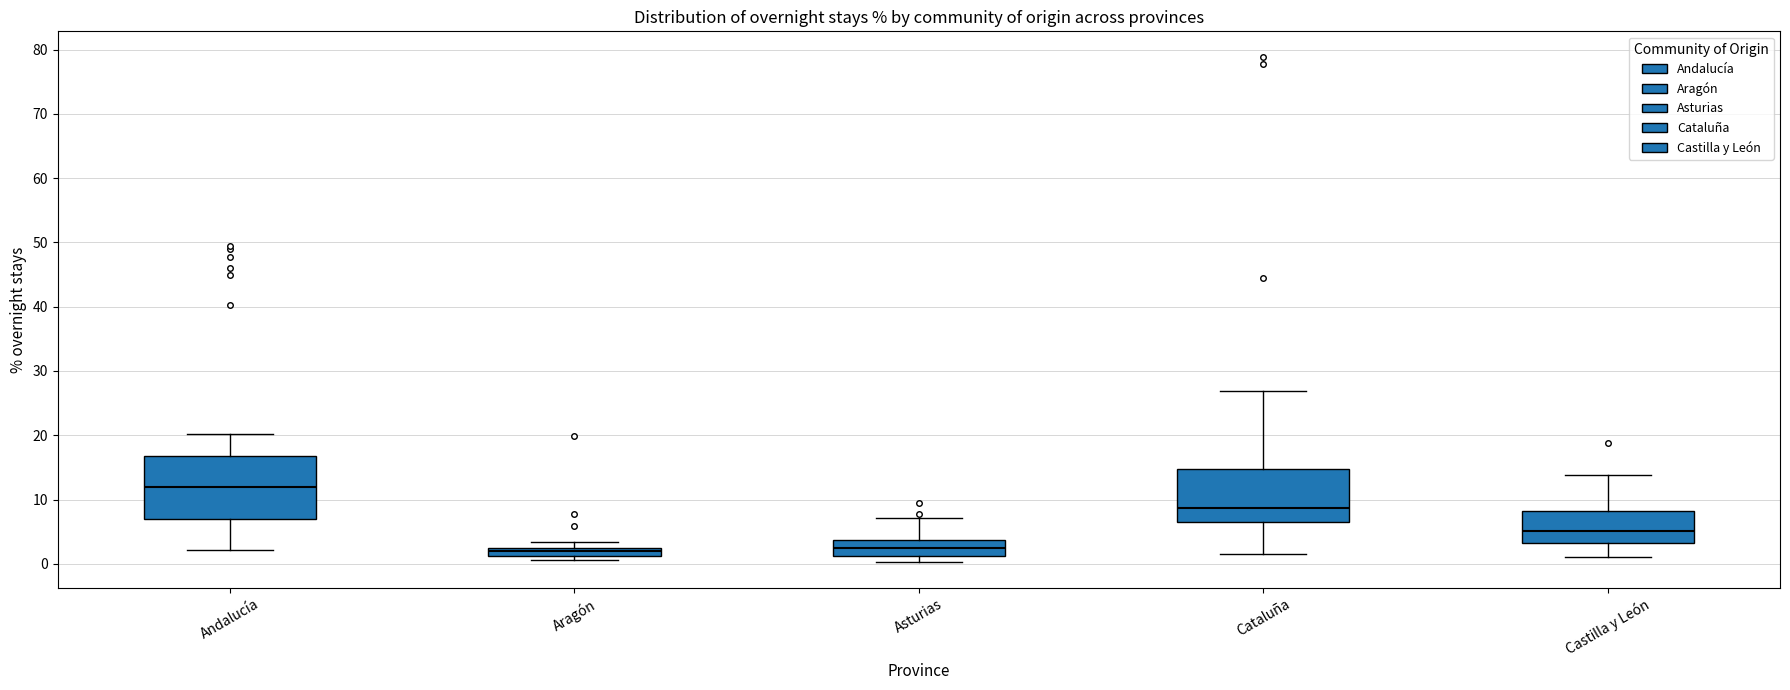

Which box's median line is the highest?

Andalucía